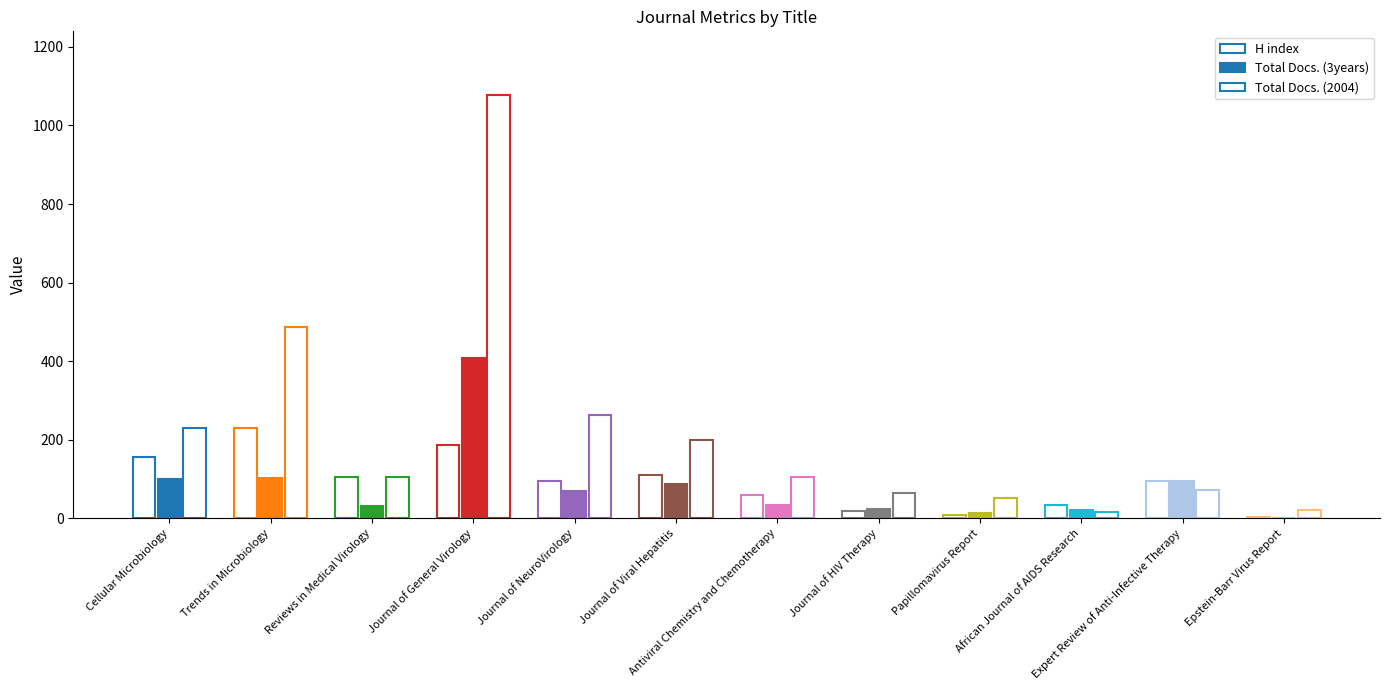

How many bars are there in each group?

3